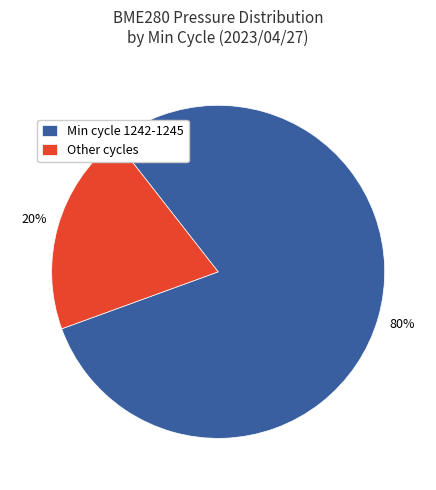

The Min cycle 1242-1245 slice represents 67% of the pie. True or false?

False